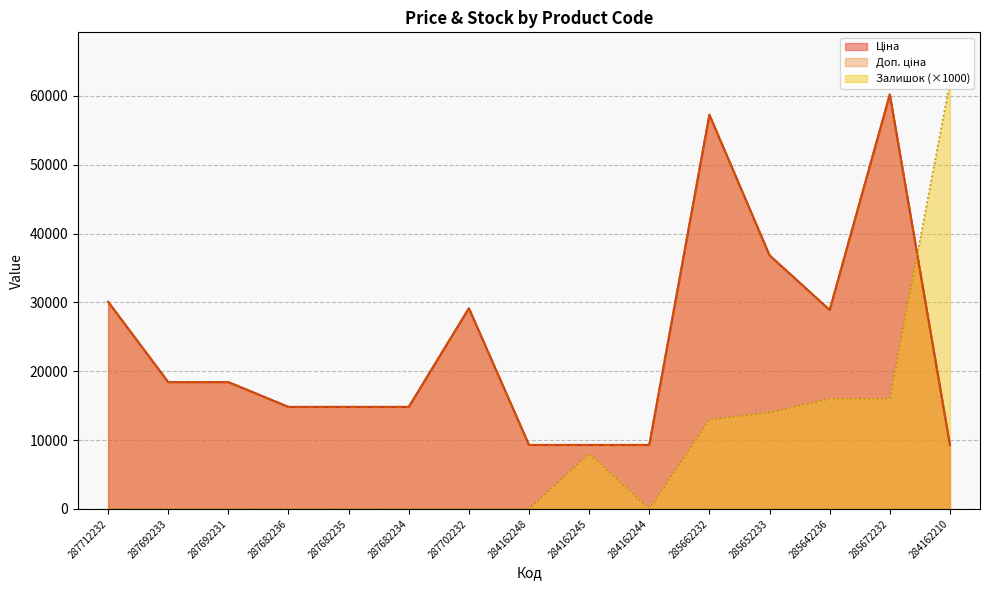

The Доп. ціна series shows 60954.4 at 285652233. True or false?

False